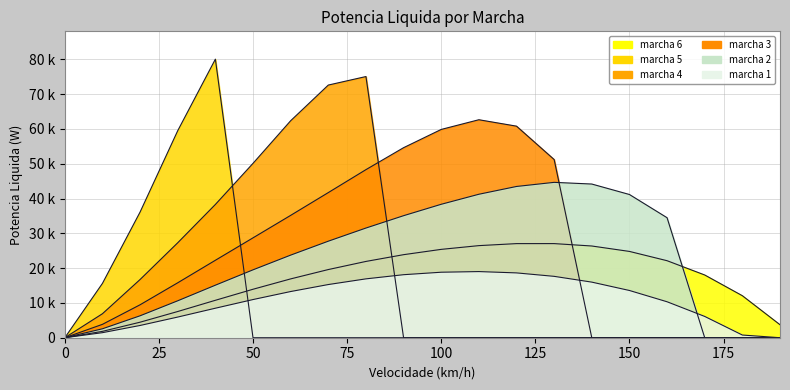

What is the spread (max minus min) of values at 30?

53553.6